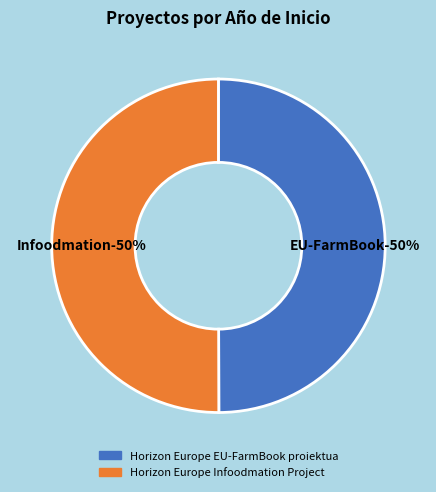

What is the largest slice in the pie chart?

Horizon Europe Infoodmation Project